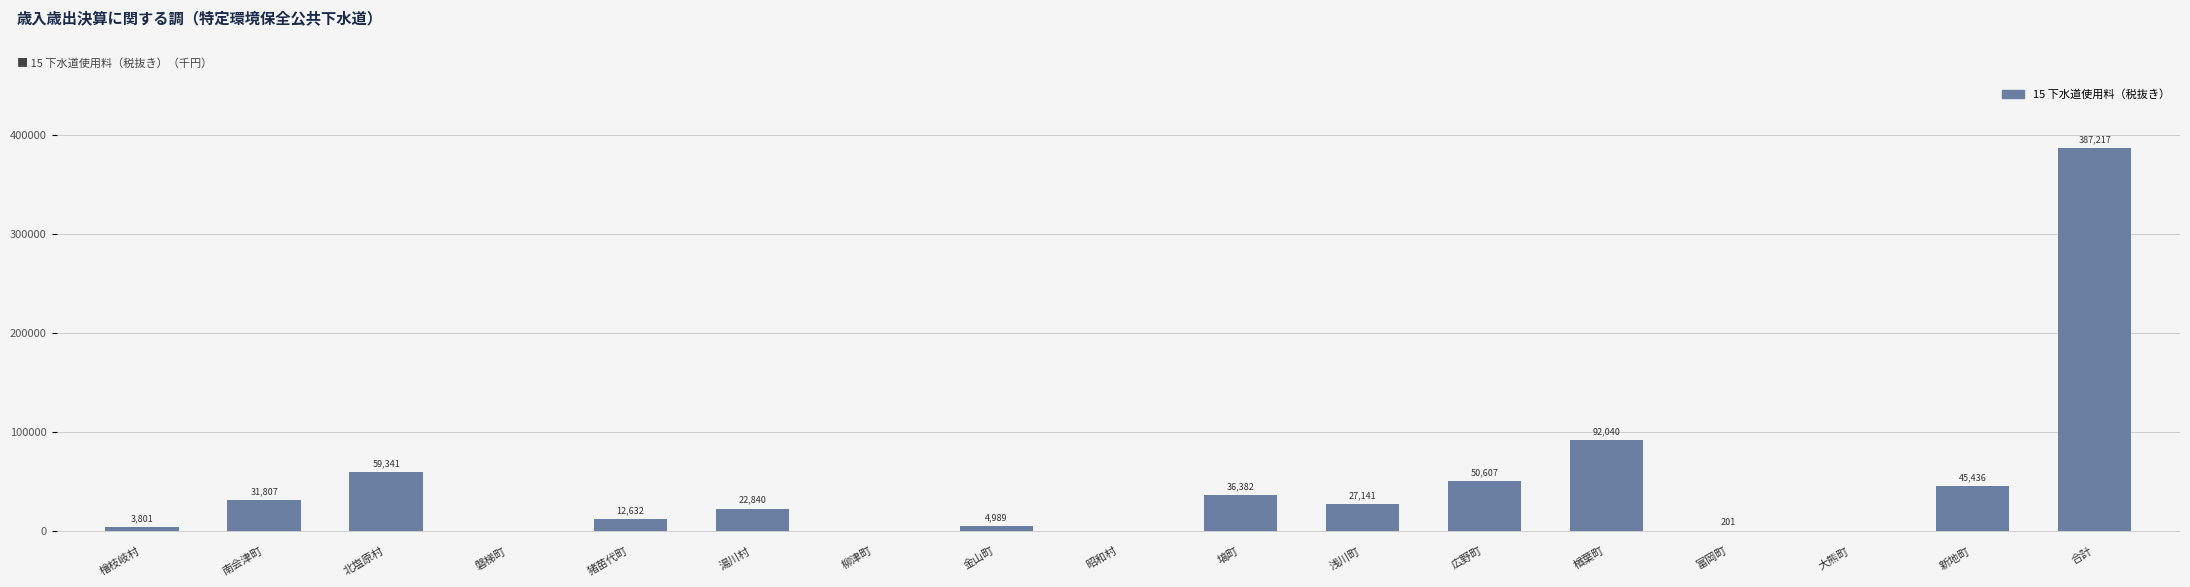

Between 昭和村 and 金山町, which is larger?

金山町